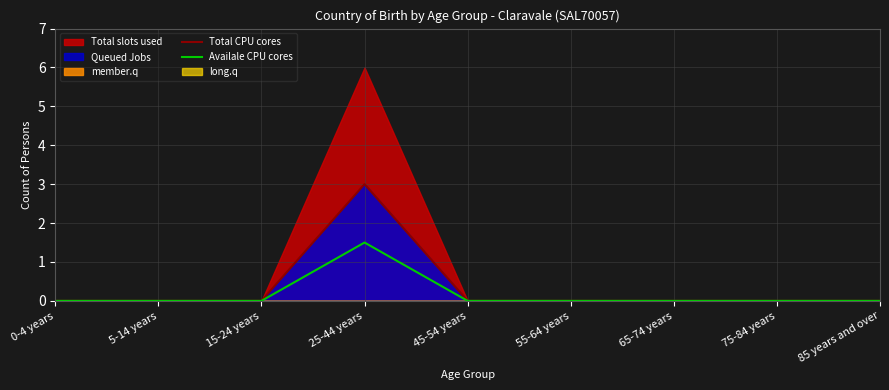

At which label does Total CPU cores reach its peak?

25-44 years